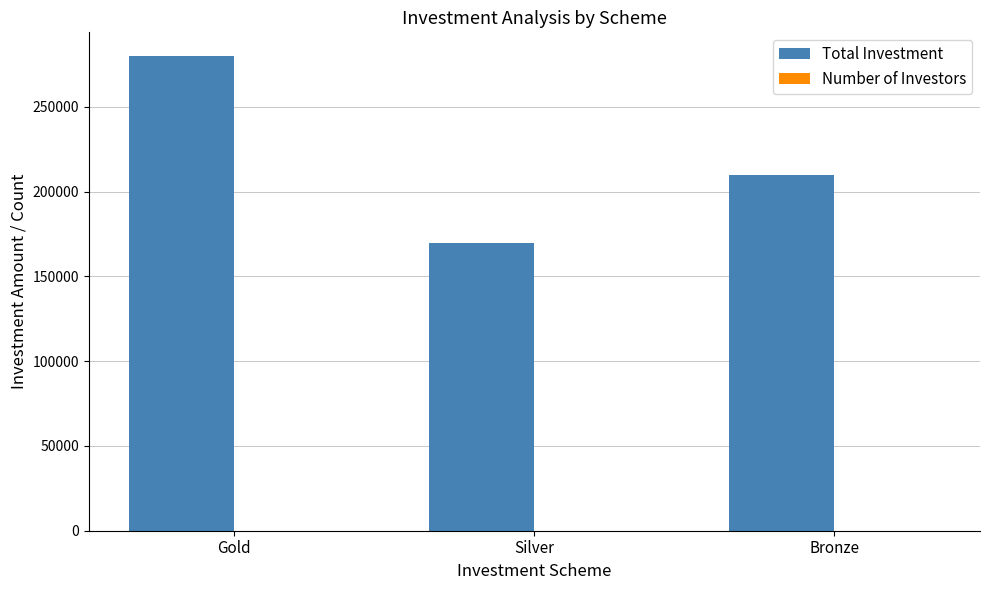

How many distinct data groups are displayed?

2